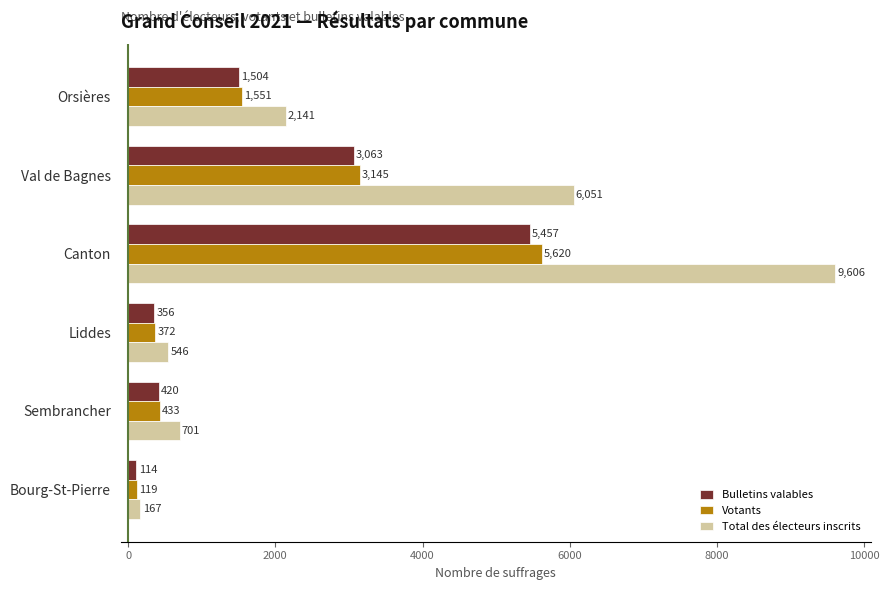

Count the number of categories in the chart.

6